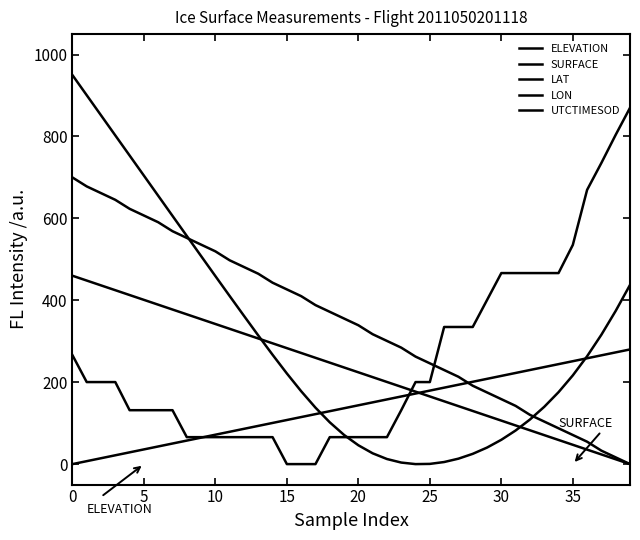

Is this an area chart (filled region under the line)?

No